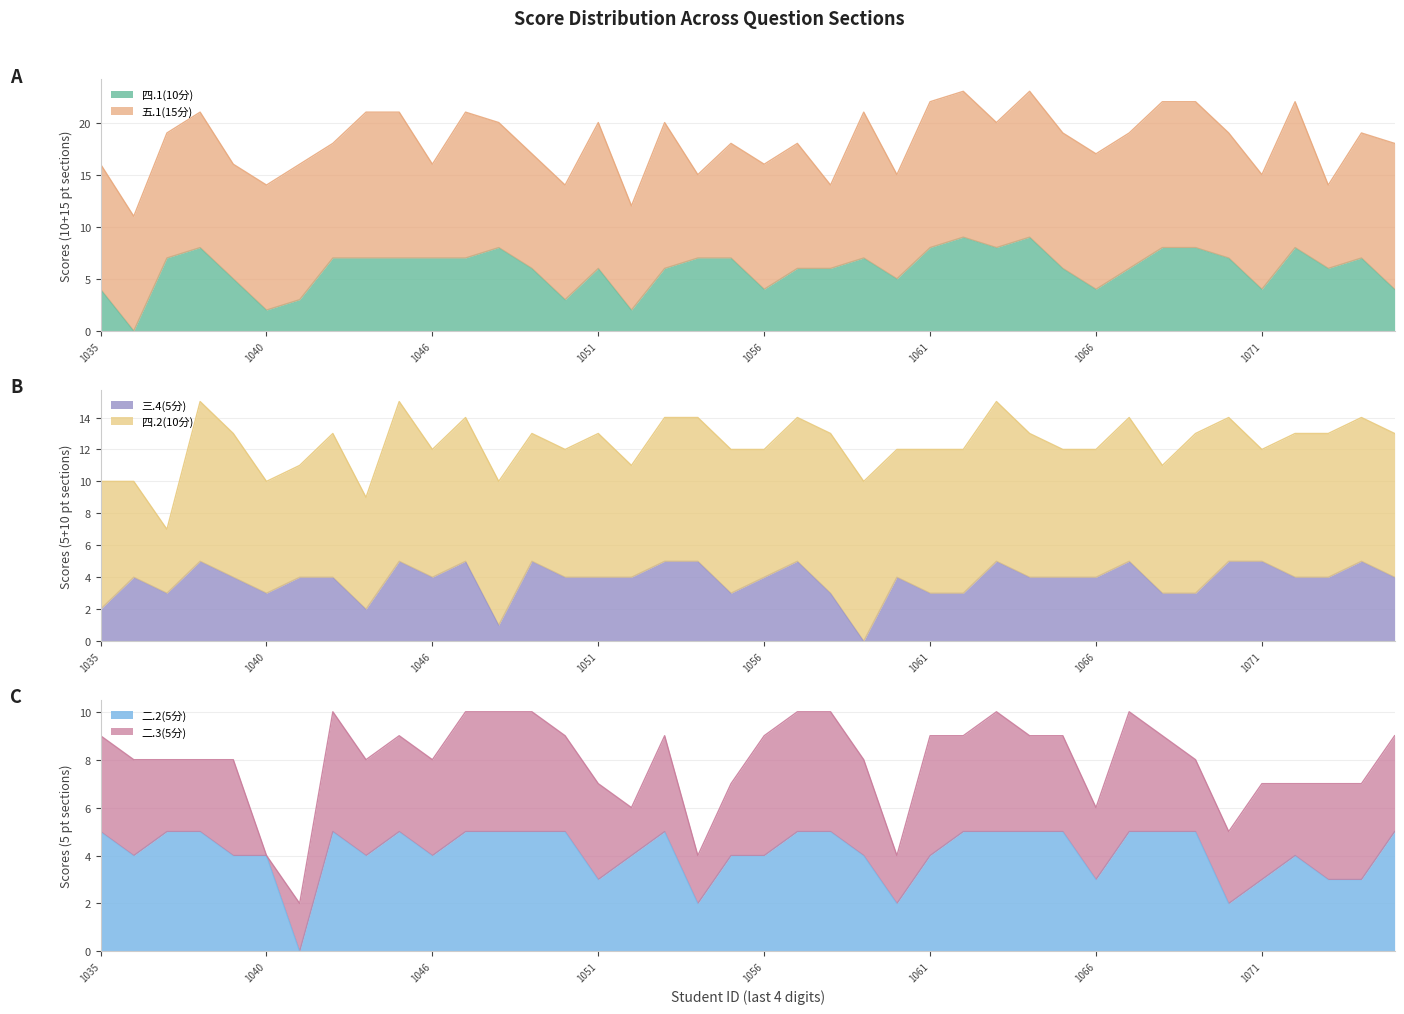

The value of 四.1(10分) at 1056 is 4. True or false?

True